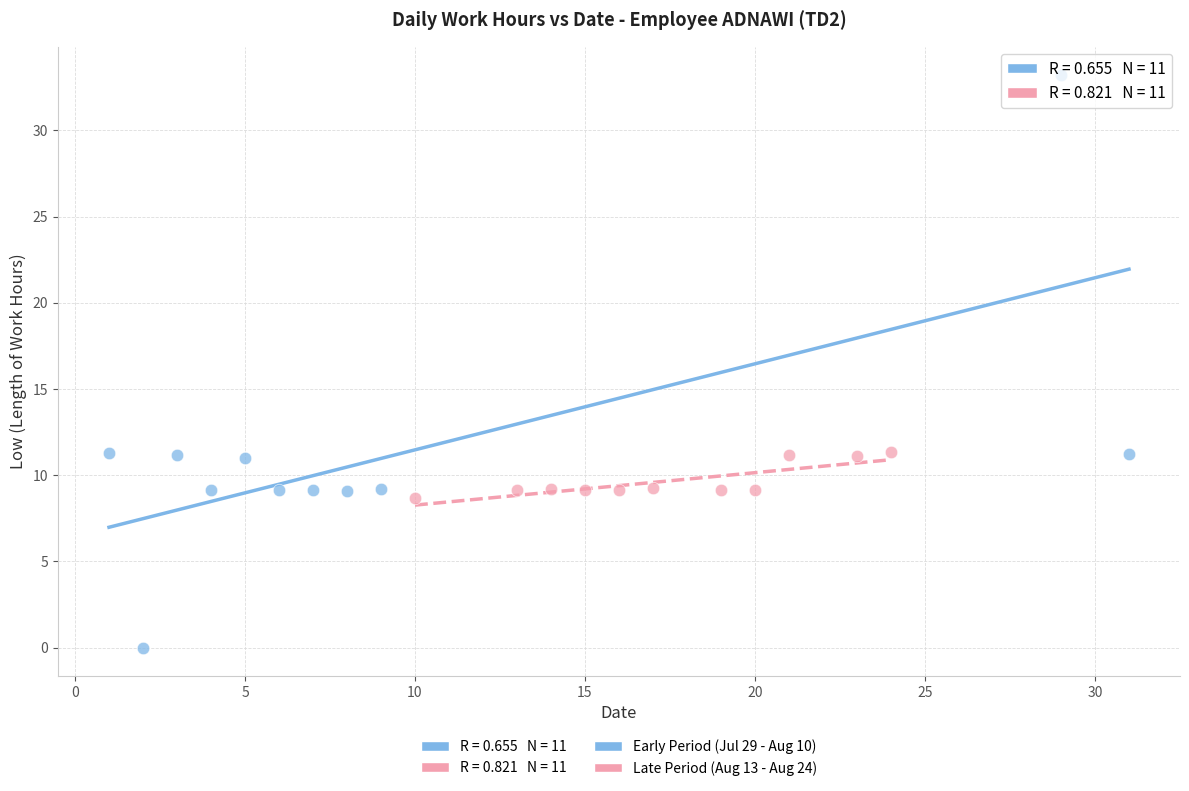

Which series contains the highest Y value?

Early Period (Jul 29 - Aug 10)